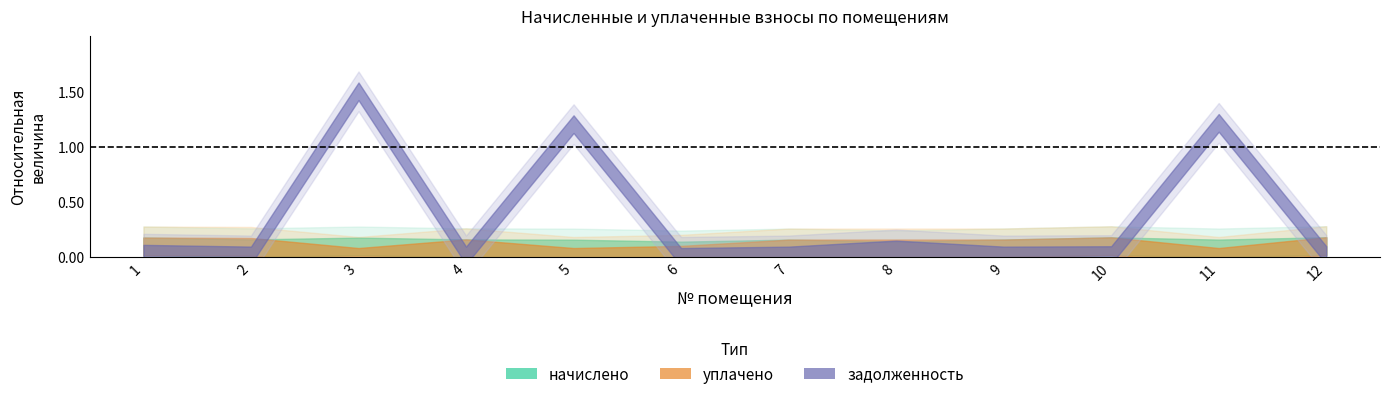

Which series changed the most between 8 and 11?

задолженность